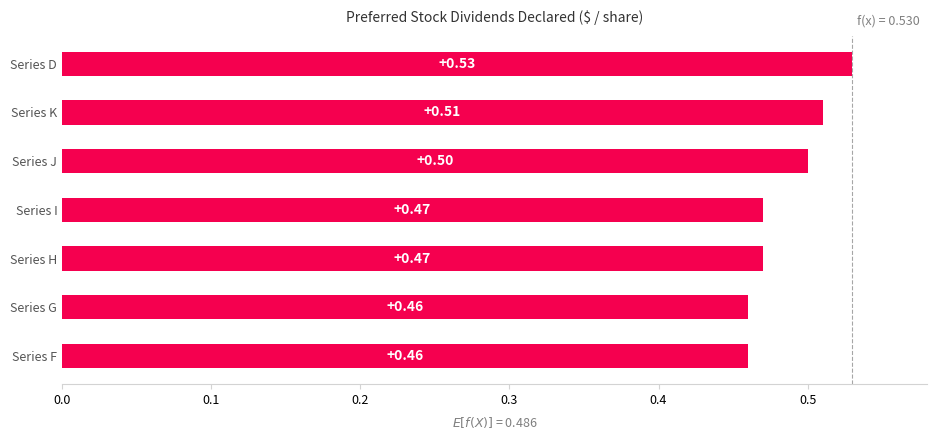

What is the sum of all values?

3.4